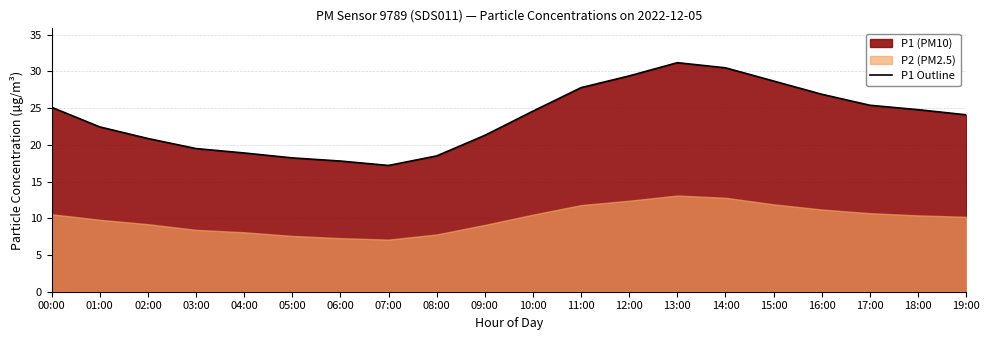

Where is the first local minimum?

07:00